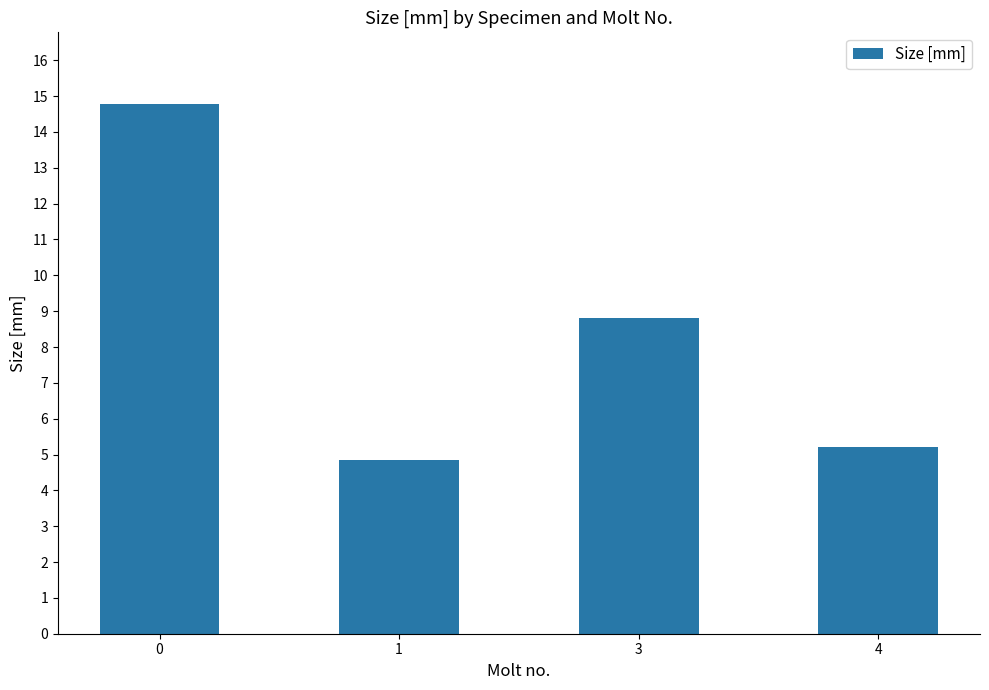

What is the value of the 3rd bar from the left?

8.8